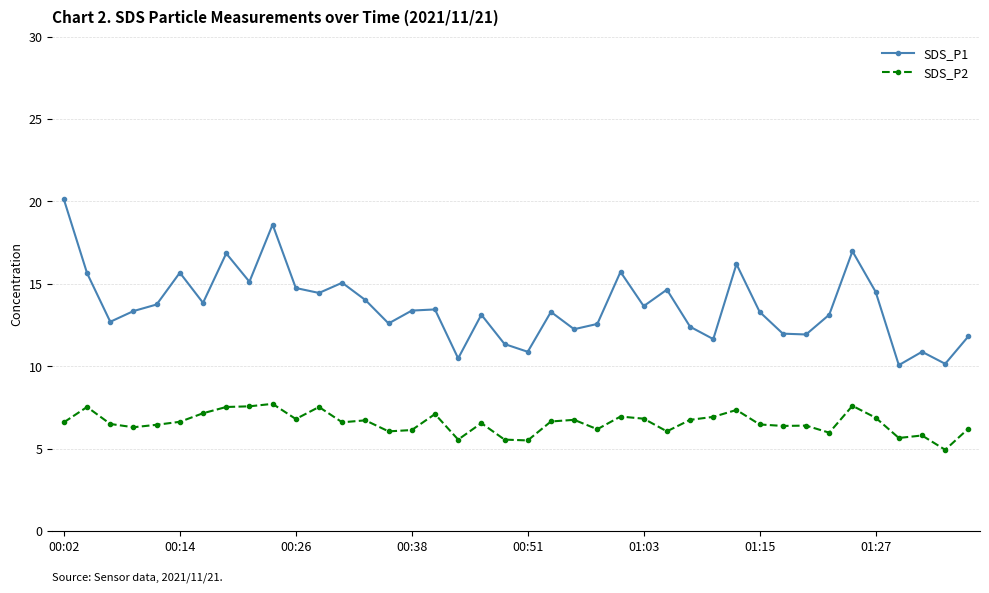

What is the value of the SDS_P2 point at the 24th from the left?

6.2